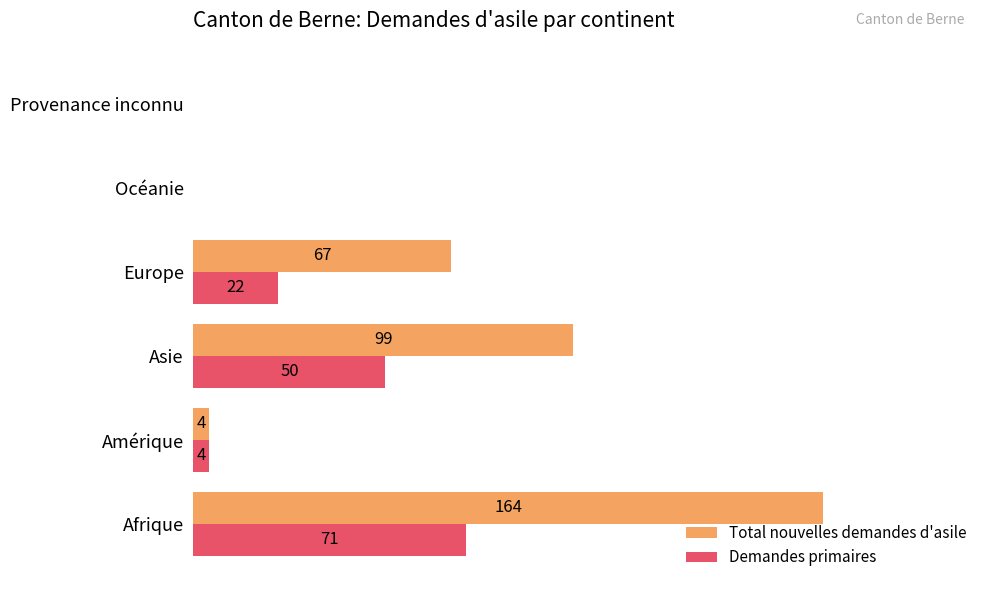

Which category has the highest value across all series?

Afrique